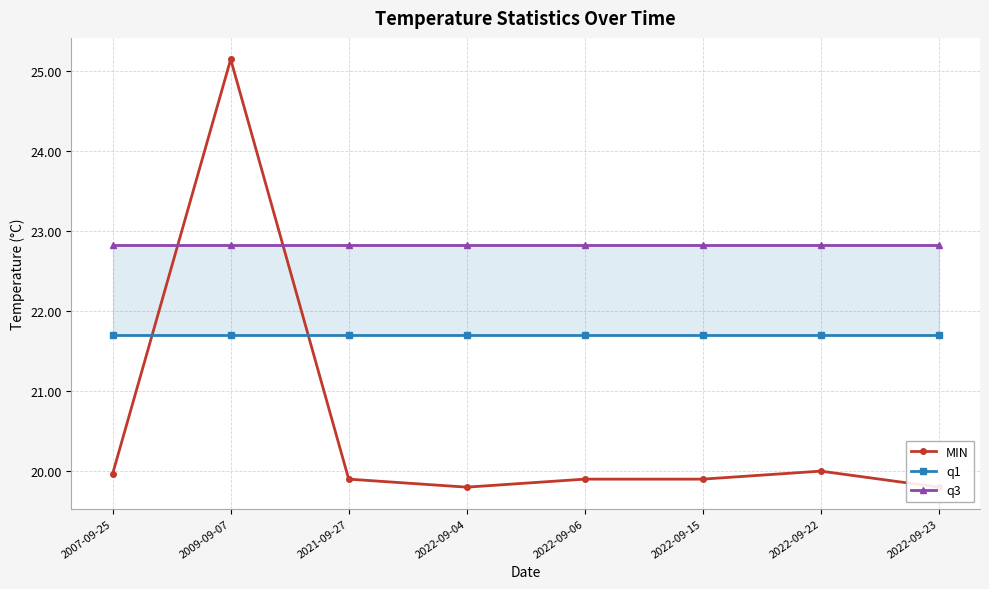

After their last crossing, which series has the higher values: q3 or MIN?

q3